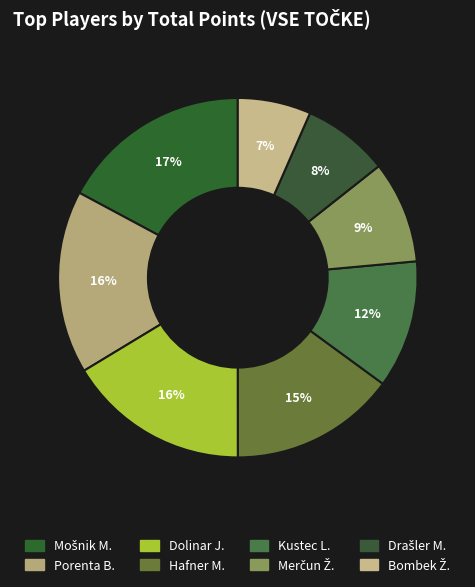

Is there any slice that represents more than half of the pie?

No